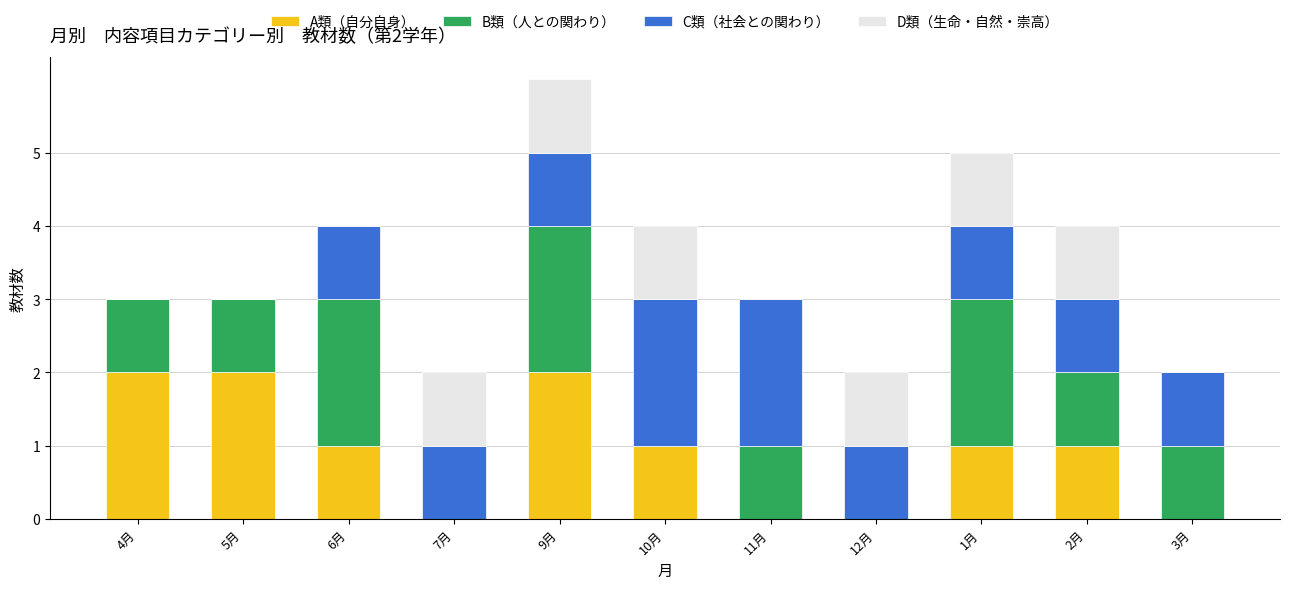

What is the sum of all A類（自分自身） values?

10